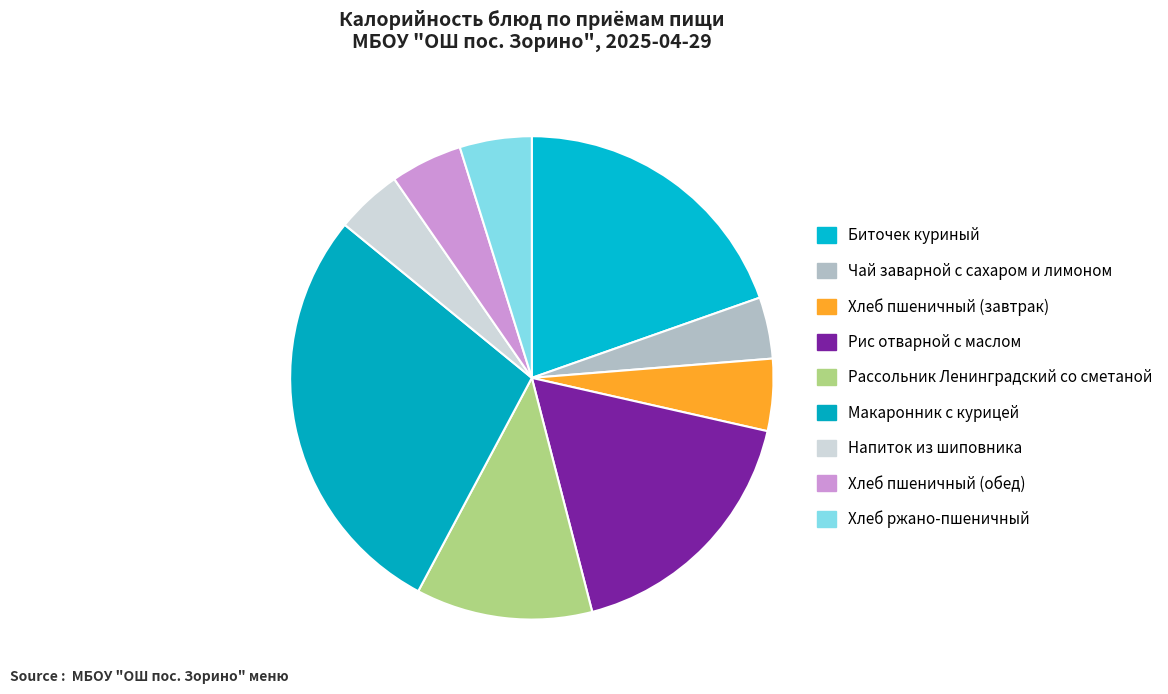

Which category has the smallest portion of the pie?

Чай заварной с сахаром и лимоном